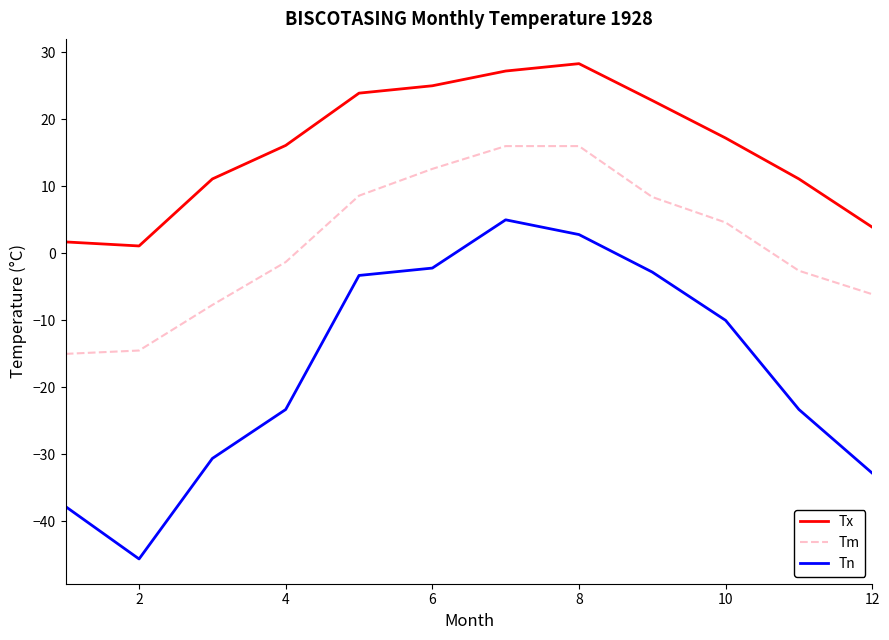

What are all the series names shown in the legend?

Tx, Tm, Tn